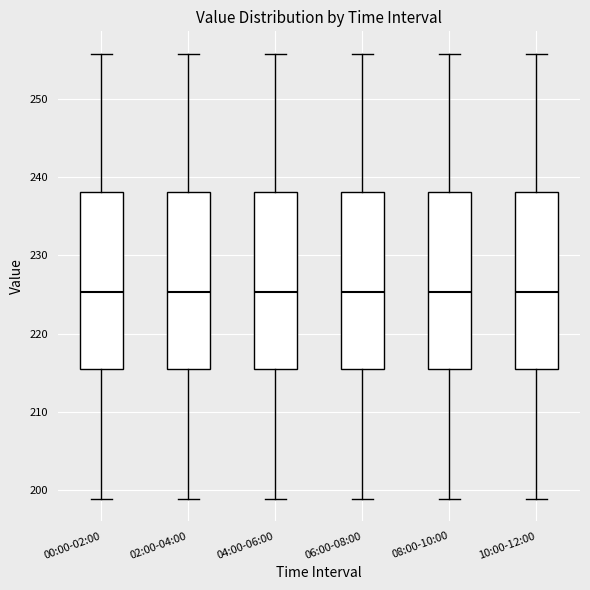

Reading left to right, transcribe this box plot: for each box, give where its median line is, the range the box spans, and where its two whiskers end, as read against the y-axis. The values are not printed on the chart, so give them approximately, as read against the axis.

00:00-02:00: median 225, box 215 to 238, whiskers 199 to 256
02:00-04:00: median 225, box 215 to 238, whiskers 199 to 256
04:00-06:00: median 225, box 215 to 238, whiskers 199 to 256
06:00-08:00: median 225, box 215 to 238, whiskers 199 to 256
08:00-10:00: median 225, box 215 to 238, whiskers 199 to 256
10:00-12:00: median 225, box 215 to 238, whiskers 199 to 256